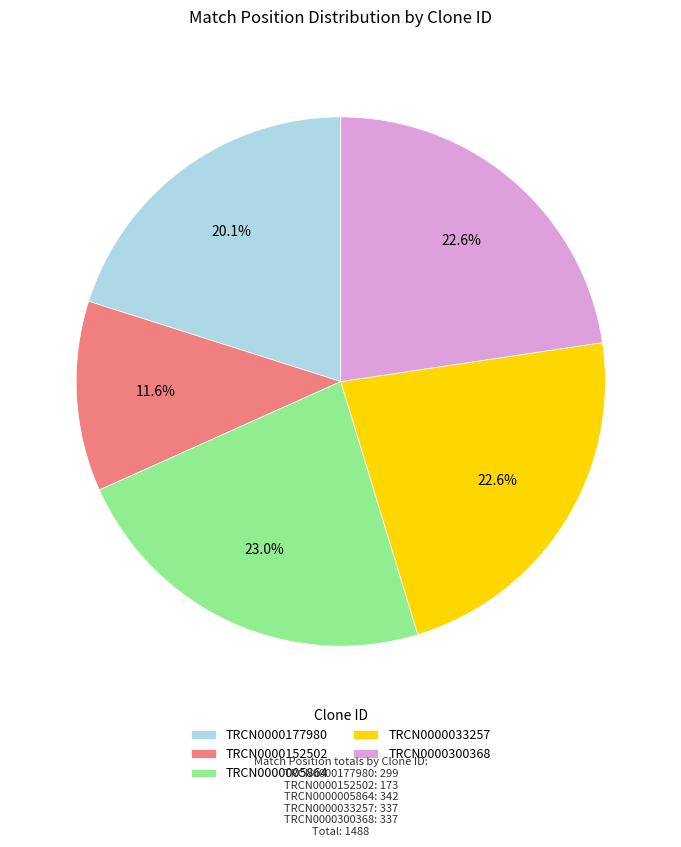

To the nearest percent, what percentage of the pie is TRCN0000177980?

20%